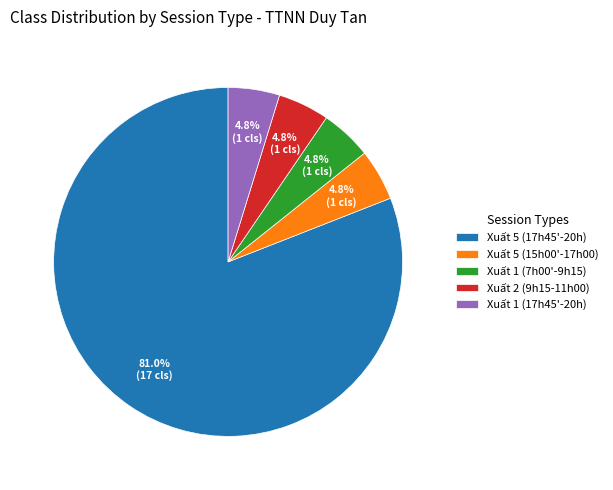

Which slice is the largest?

Xuất 5 (17h45'-20h)